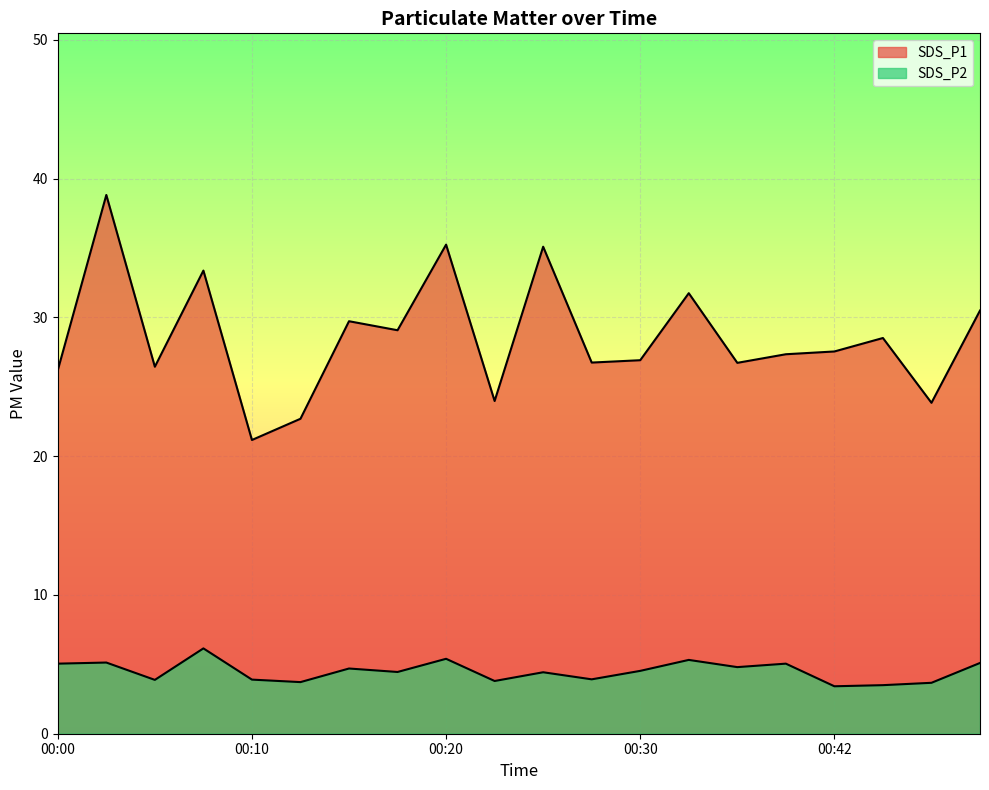

Count the number of data series in this chart.

2